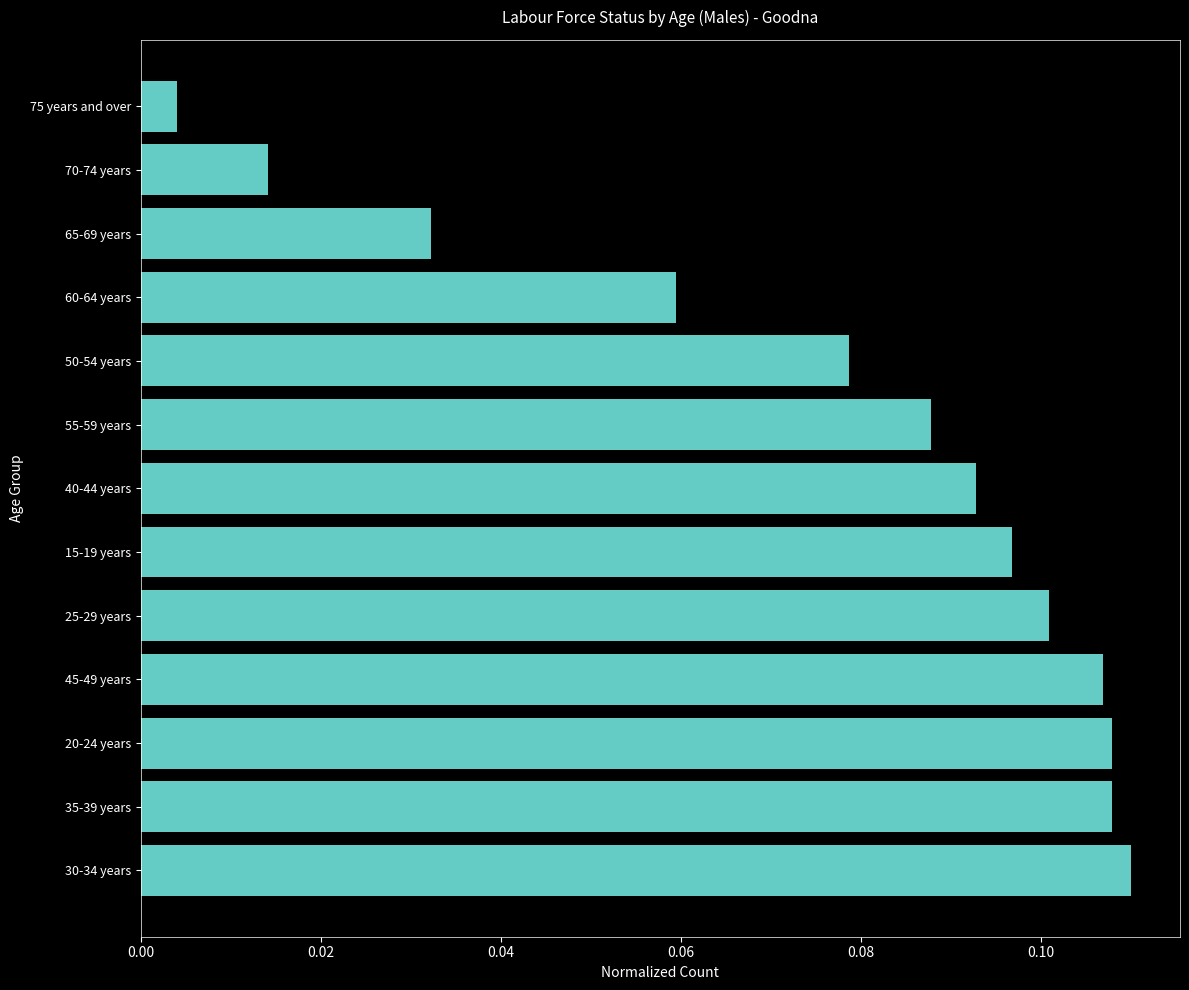

What is the sum of all values?

1.0